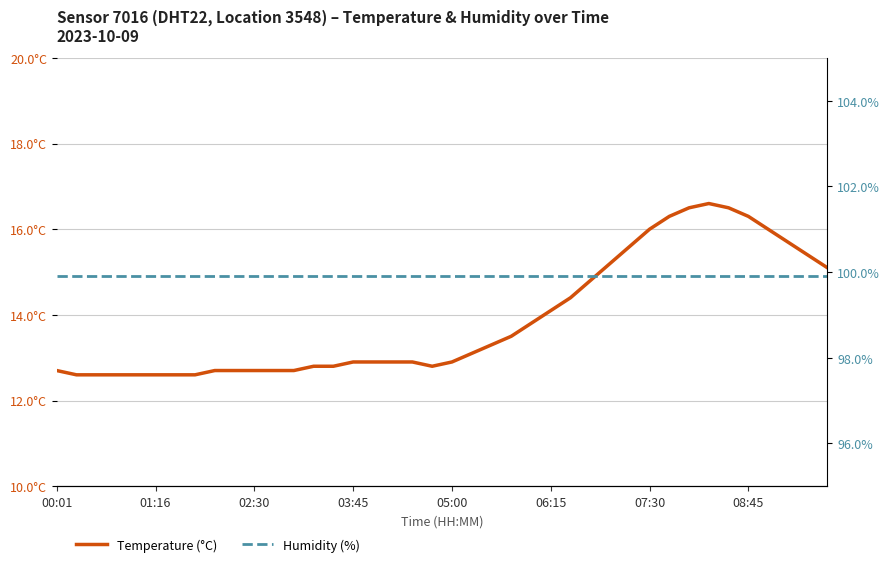

What value does the Temperature (°C) series have at 32?

16.5